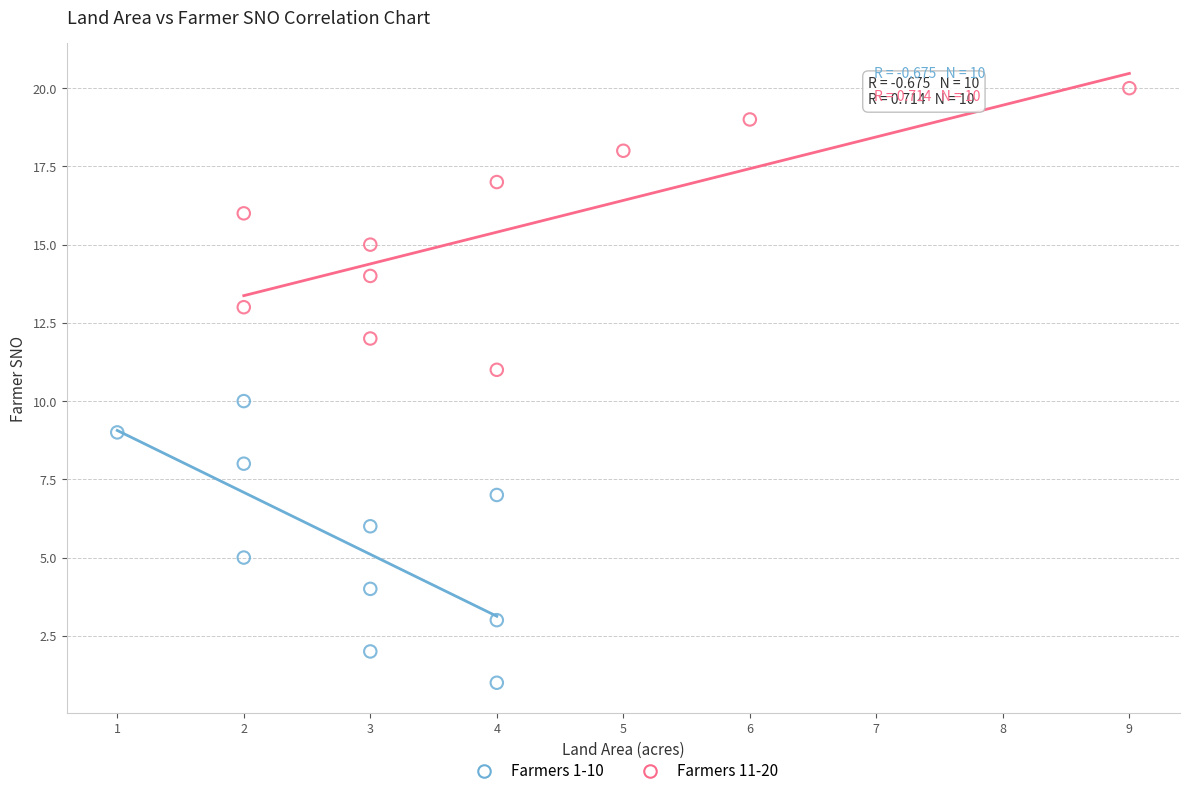

What are all the series names shown in the legend?

Farmers 1-10, Farmers 11-20